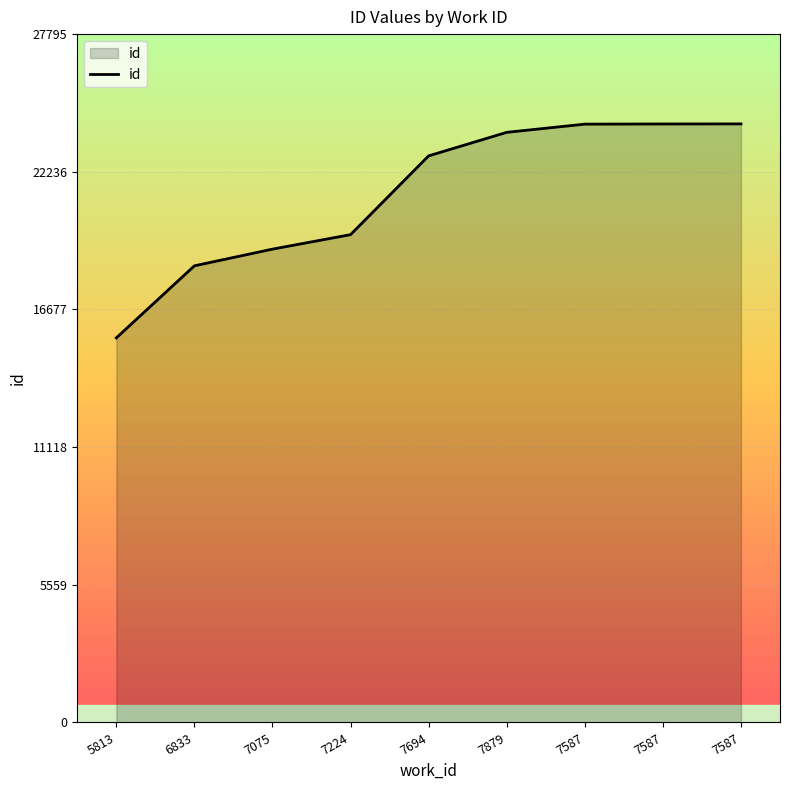

What is the label of the 2nd point from the left?

6833